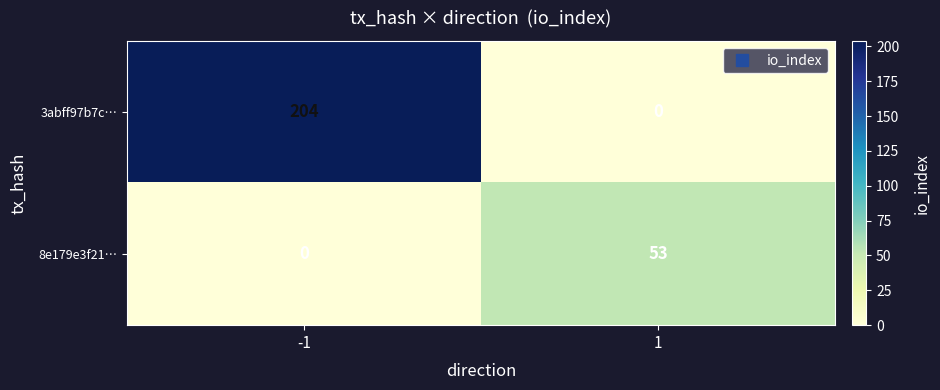

Which series has the largest total across all categories?

3abff97b7c…